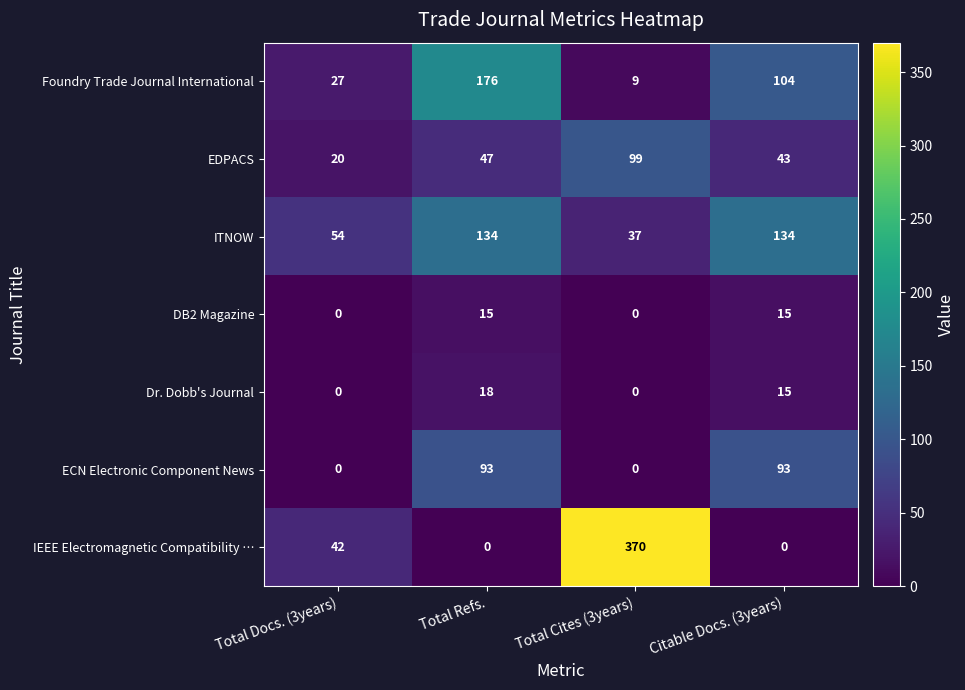

Rank the series by their maximum value, from highest to lowest.

IEEE Electromagnetic Compatibility …, Foundry Trade Journal International, ITNOW, EDPACS, ECN Electronic Component News, Dr. Dobb's Journal, DB2 Magazine